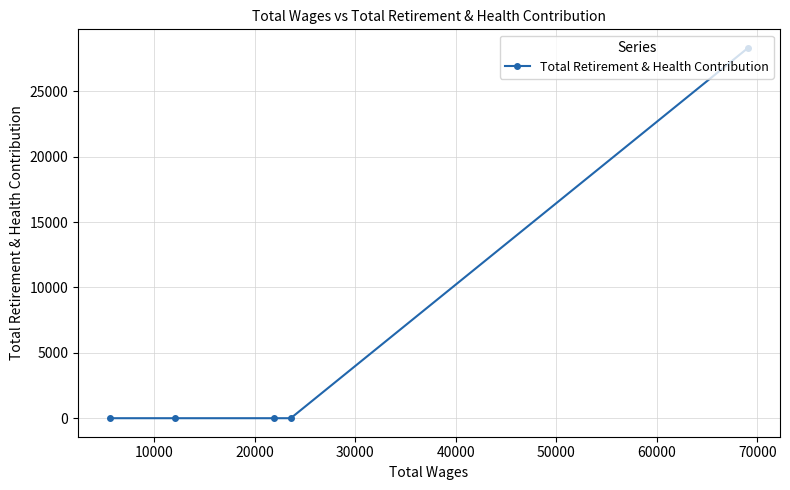

What is the sum of all values?

28331